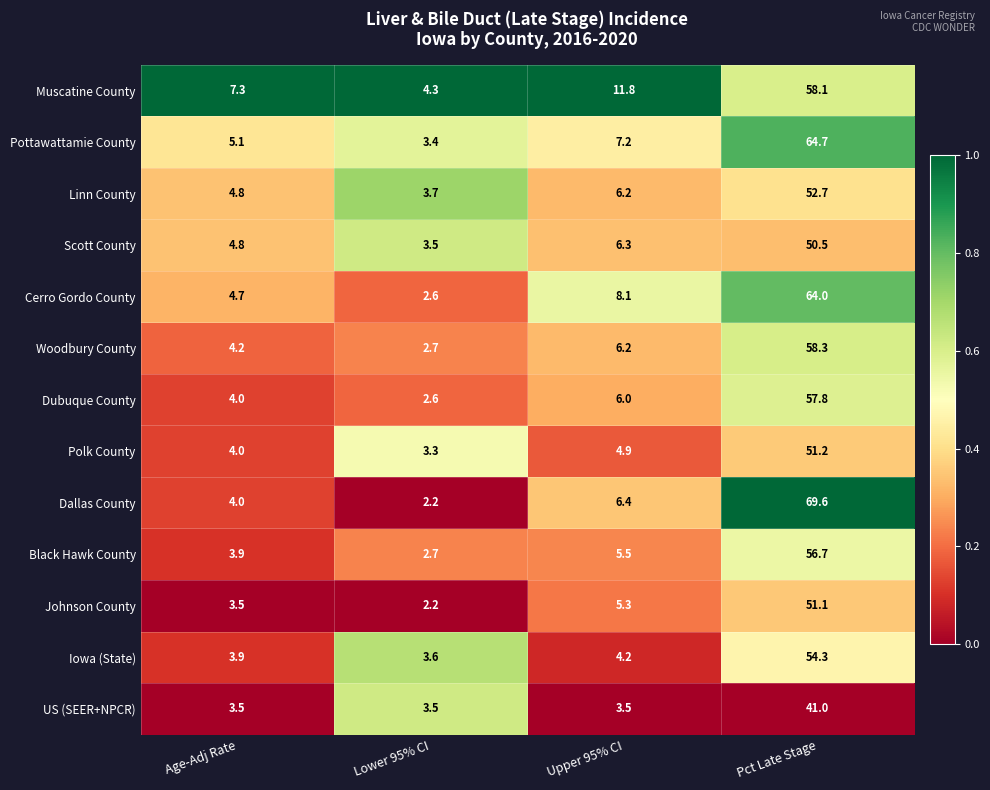

Which label corresponds to the largest value in the chart?

Pct Late Stage